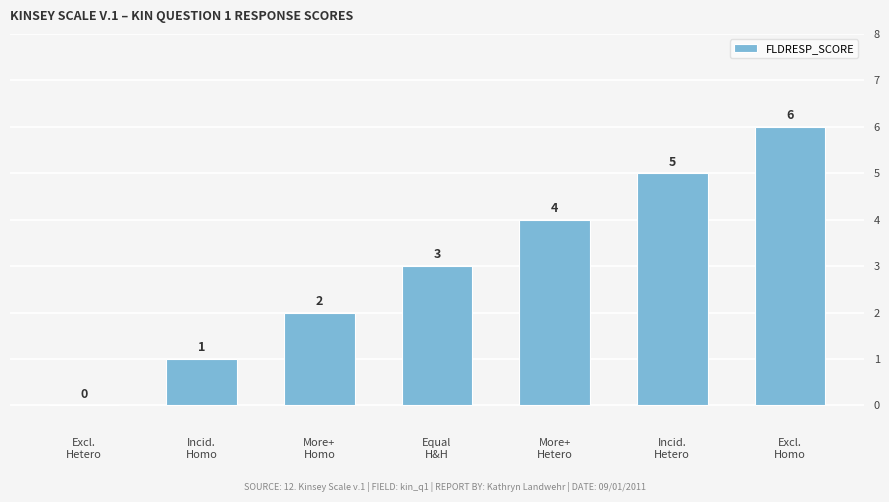

How many categories are shown in the chart?

7